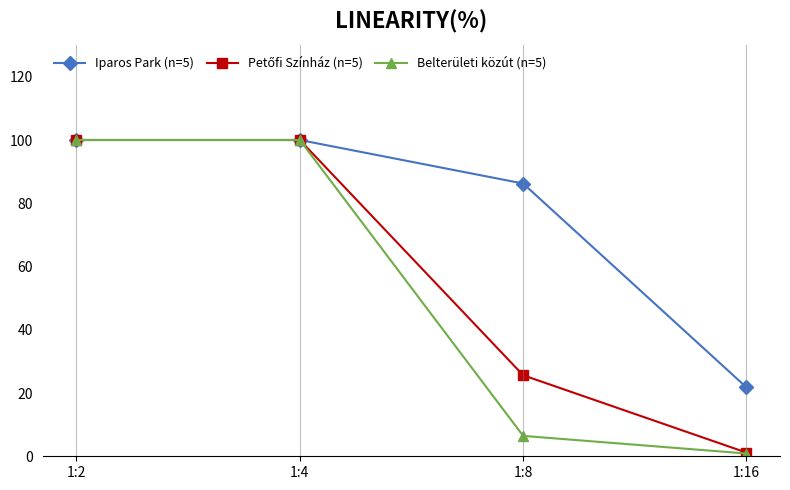

At which label does Iparos Park (n=5) reach its minimum?

1:16